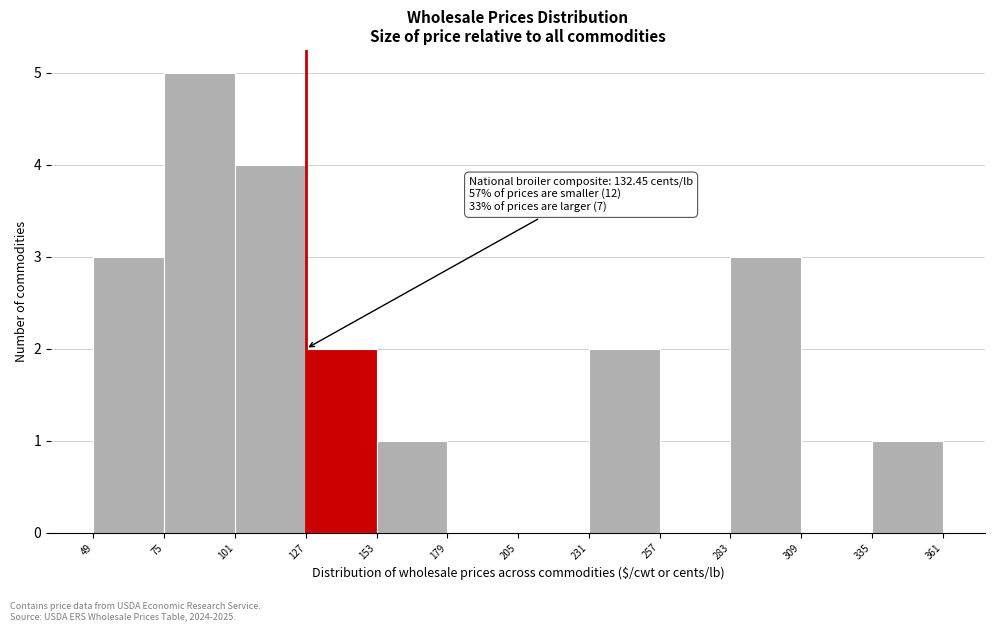

Over which range of the x-axis is the bar tallest?

75 to 101